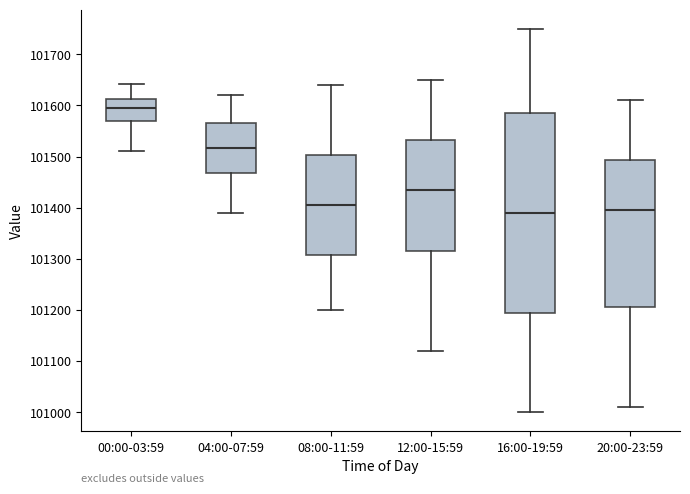

Which box has the highest median line?

00:00-03:59